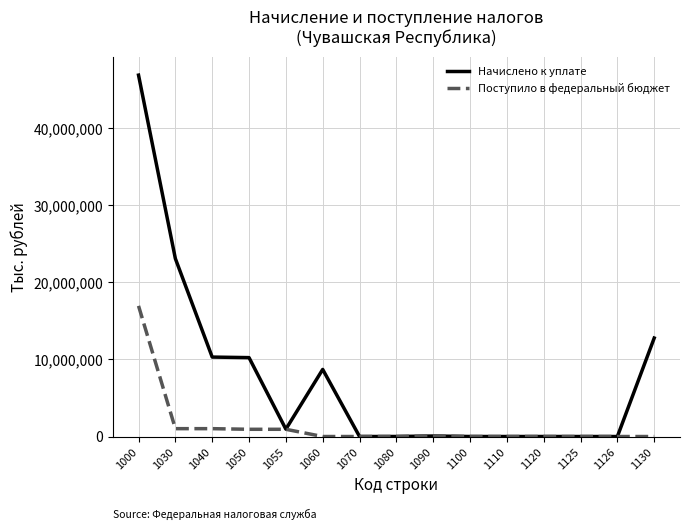

Where is Начислено к уплате nearest to the value 23456078?

1030